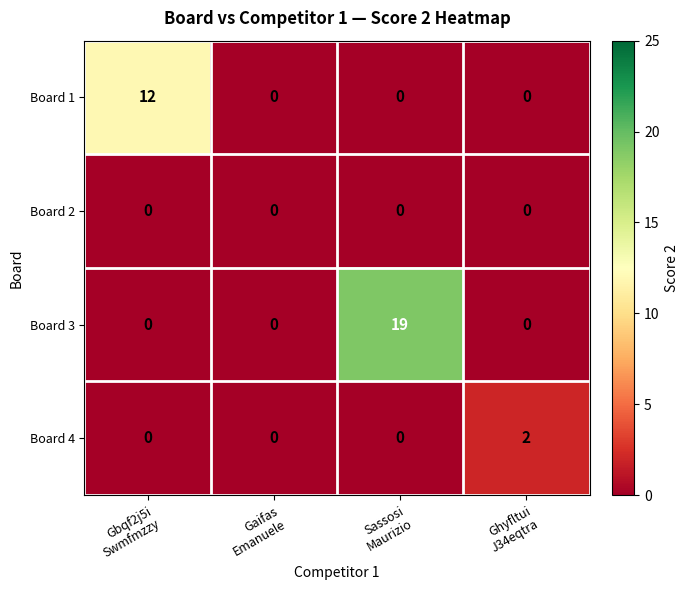

Which series has the largest range (max minus min)?

Board 3